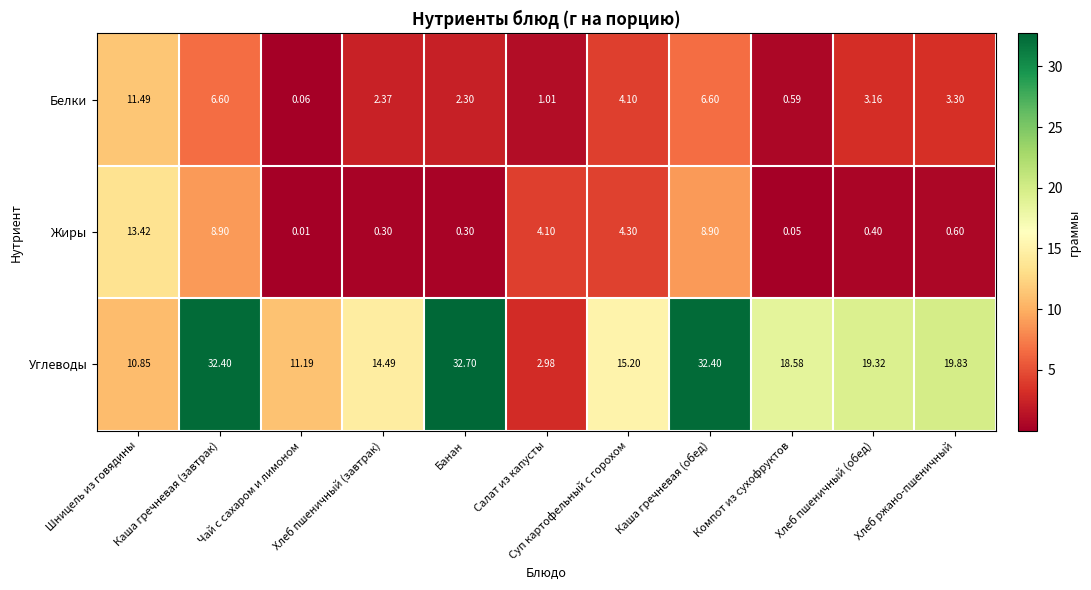

Which series has the largest range (max minus min)?

Углеводы